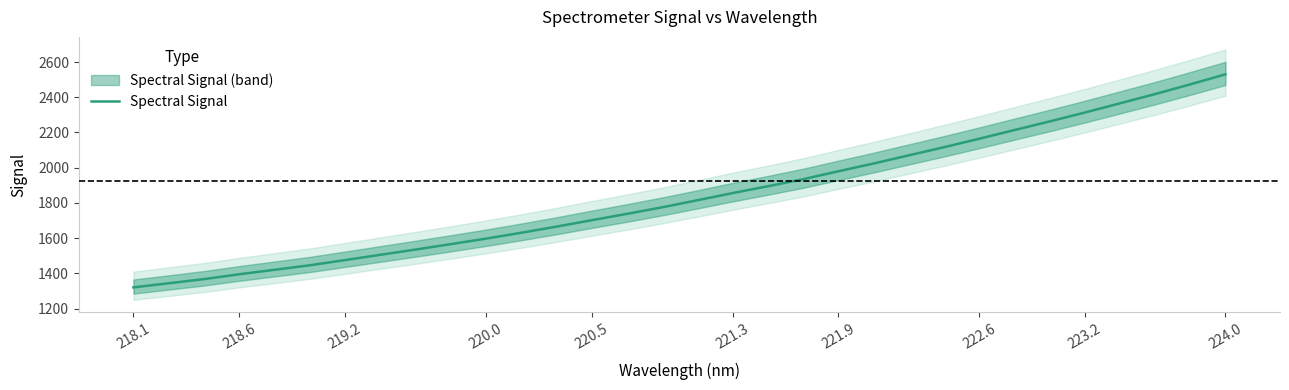

What is the lowest value of the Spectral Signal series?

1320.0